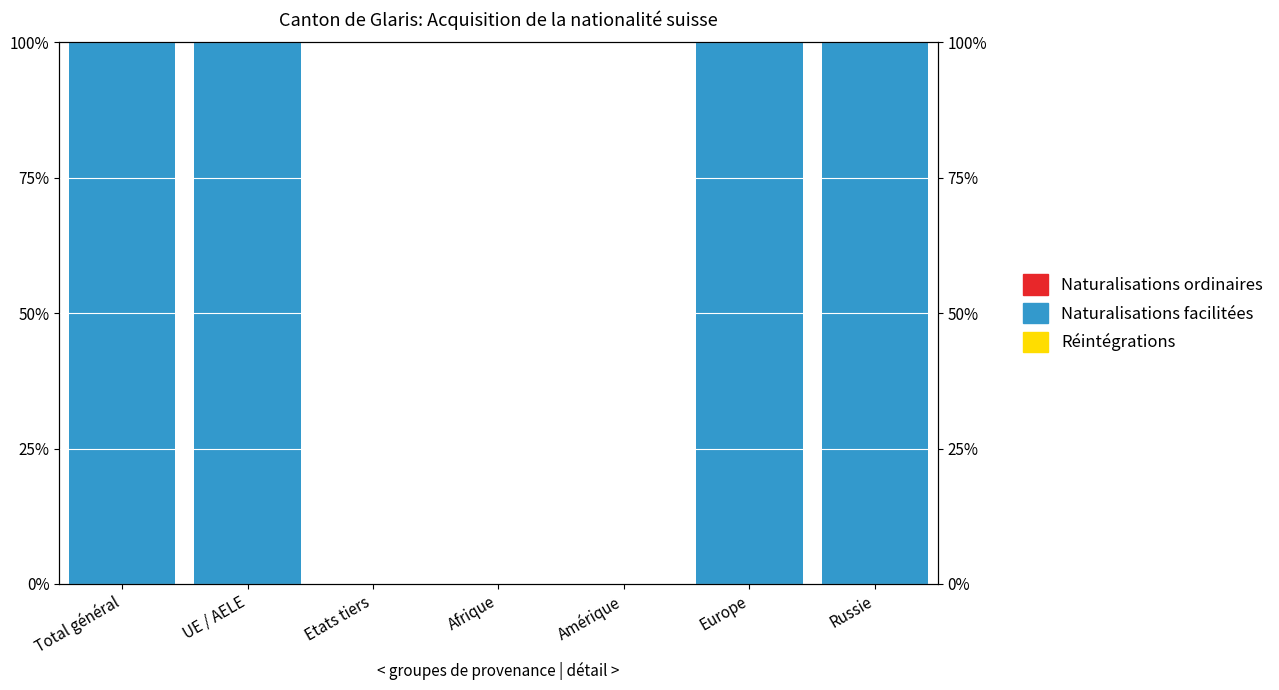

What is the label of the 4th bar from the left?

Afrique